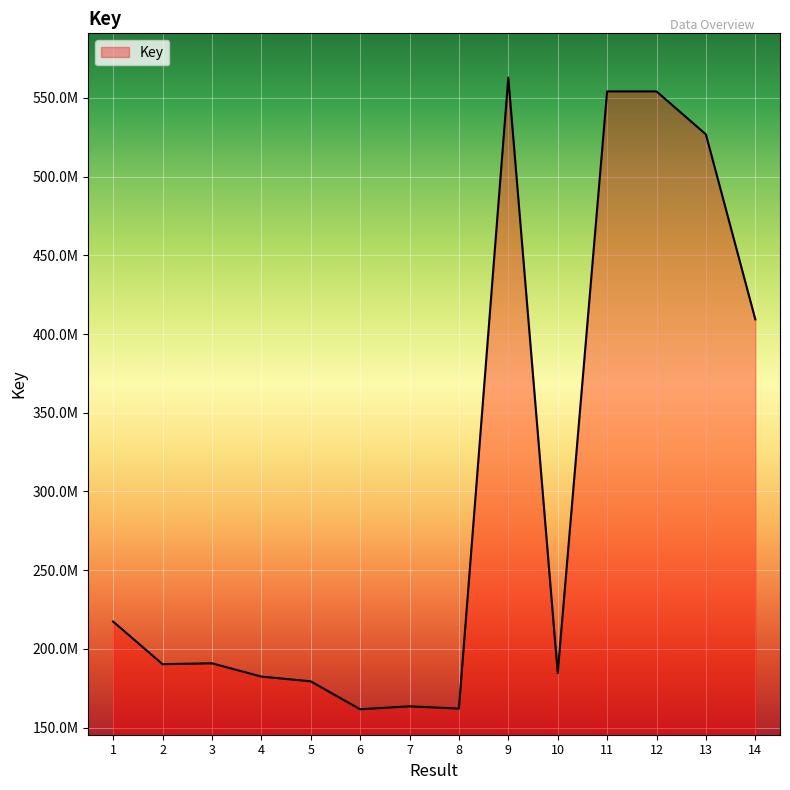

Is this an area chart (filled region under the line)?

Yes